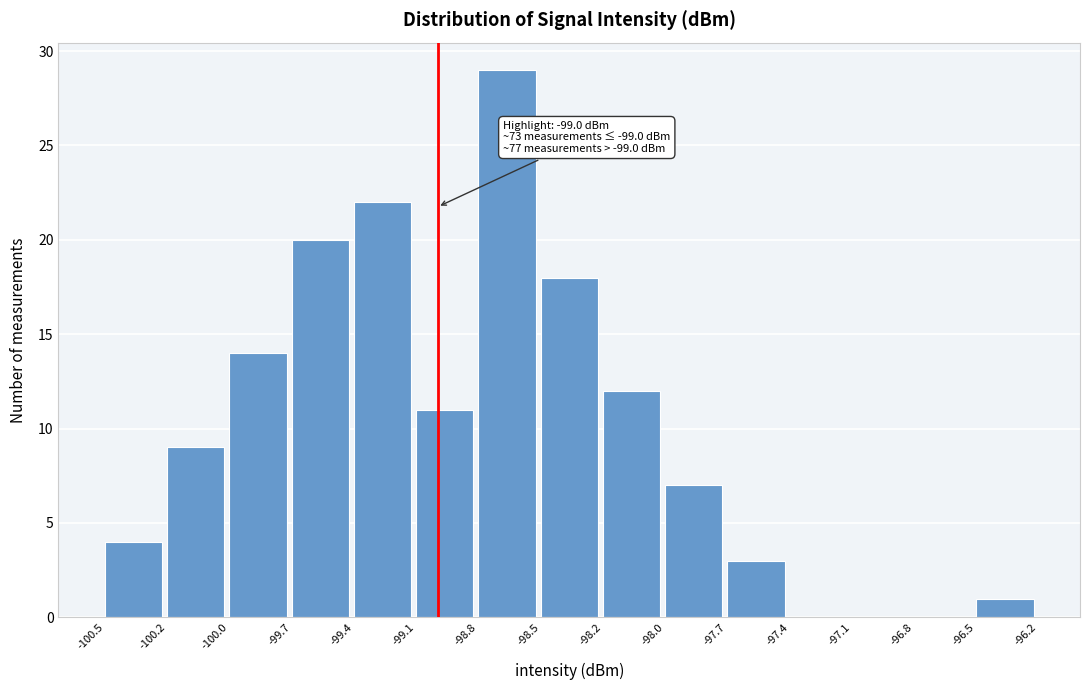

Which range on the x-axis has the tallest bar?

-98.8 to -98.5